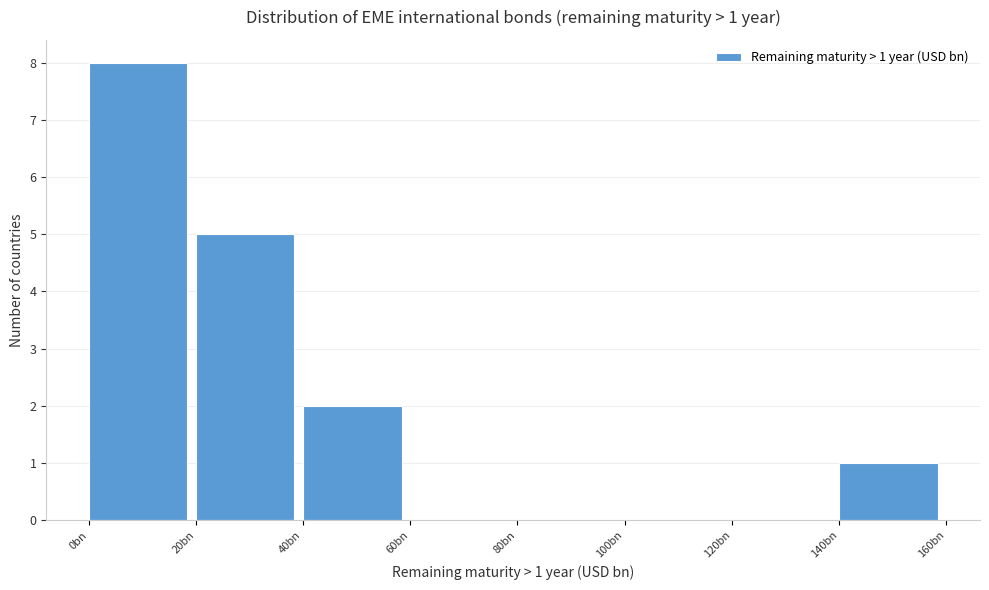

Reading left to right, list all the values displayed in this chart.

0bn=8	20bn=5	40bn=2	60bn=0	80bn=0	100bn=0	120bn=0	140bn=1